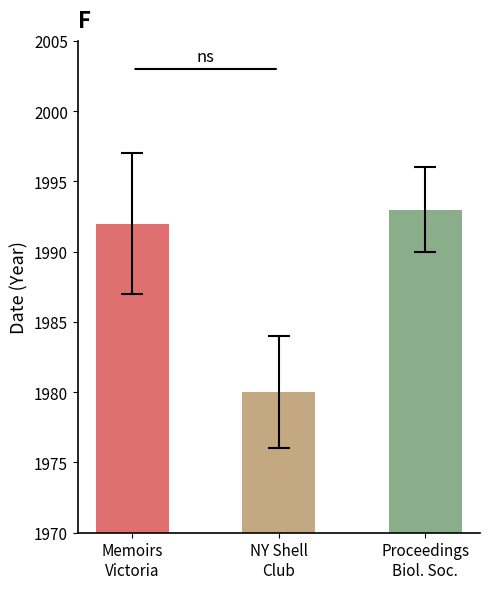

List the labels in order of value, smallest first.

NY Shell
Club, Memoirs
Victoria, Proceedings
Biol. Soc.